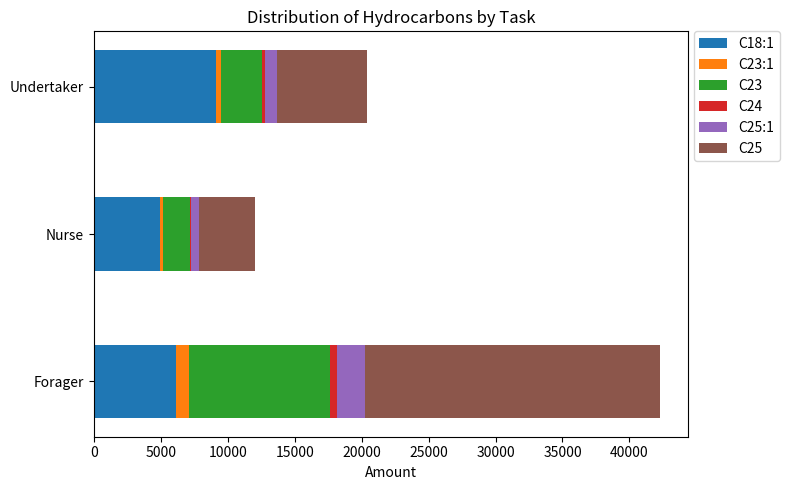

At which label does C18:1 reach its peak?

Undertaker